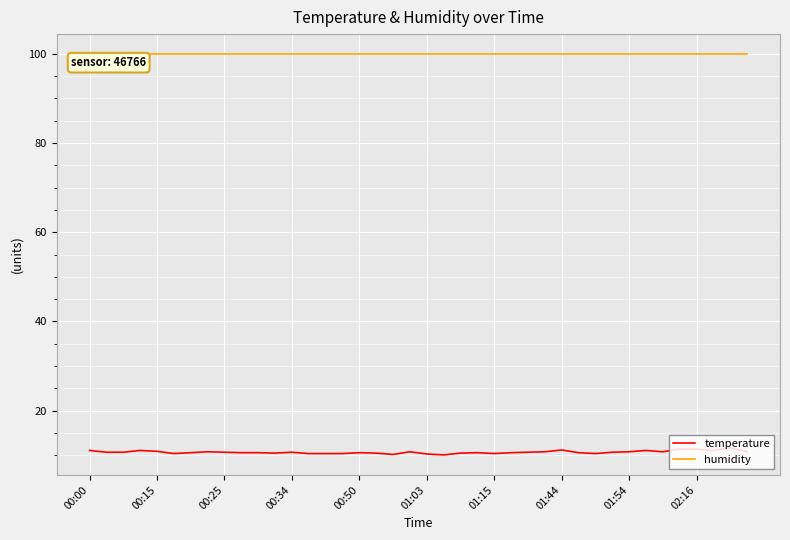

What are all the series names shown in the legend?

temperature, humidity